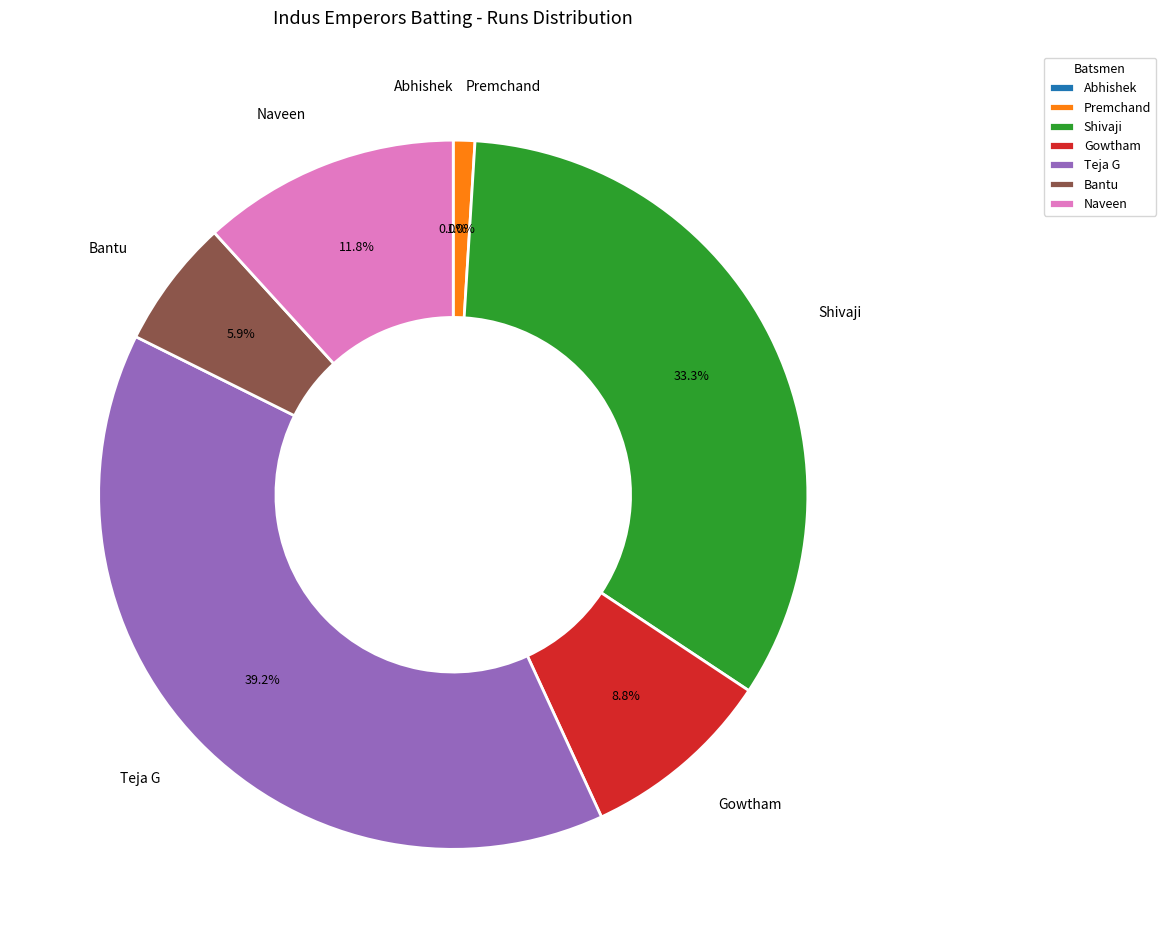

Is Premchand Bellamkonda the majority of the pie?

No